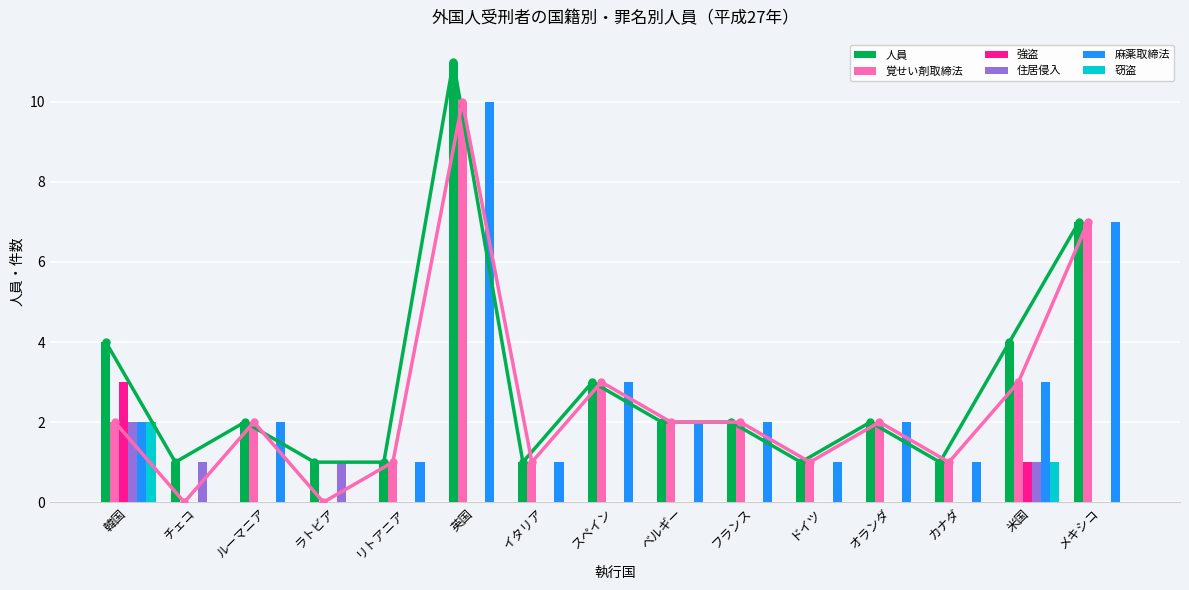

Reading left to right, extract all data points from this chart.

人員: 4	1	2	1	1	11	1	3	2	2	1	2	1	4	7
覚せい剤取締法: 2	0	2	0	1	10	1	3	2	2	1	2	1	3	7
強盗: 3	0	0	0	0	0	0	0	0	0	0	0	0	1	0
住居侵入: 2	1	0	1	0	0	0	0	0	0	0	0	0	1	0
麻薬取締法: 2	0	2	0	1	10	1	3	2	2	1	2	1	3	7
窃盗: 2	0	0	0	0	0	0	0	0	0	0	0	0	1	0